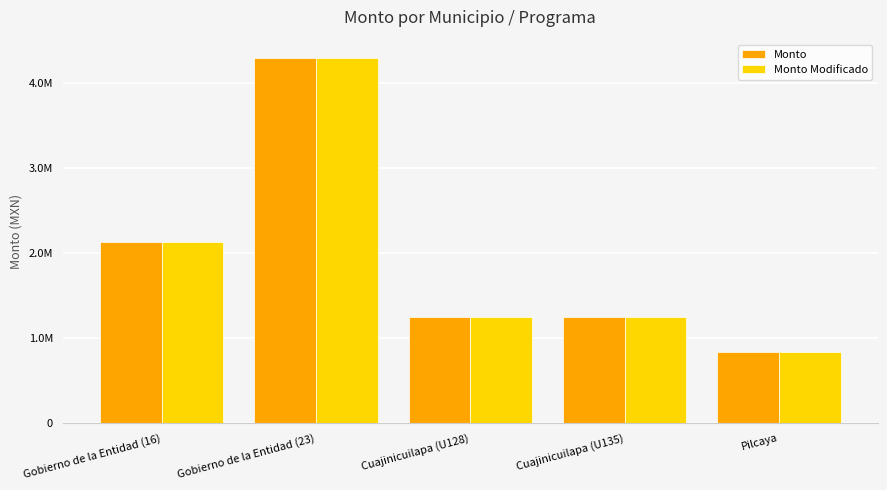

Is it true that Monto Modificado equals 1250000.0 at Cuajinicuilapa (U135)?

True